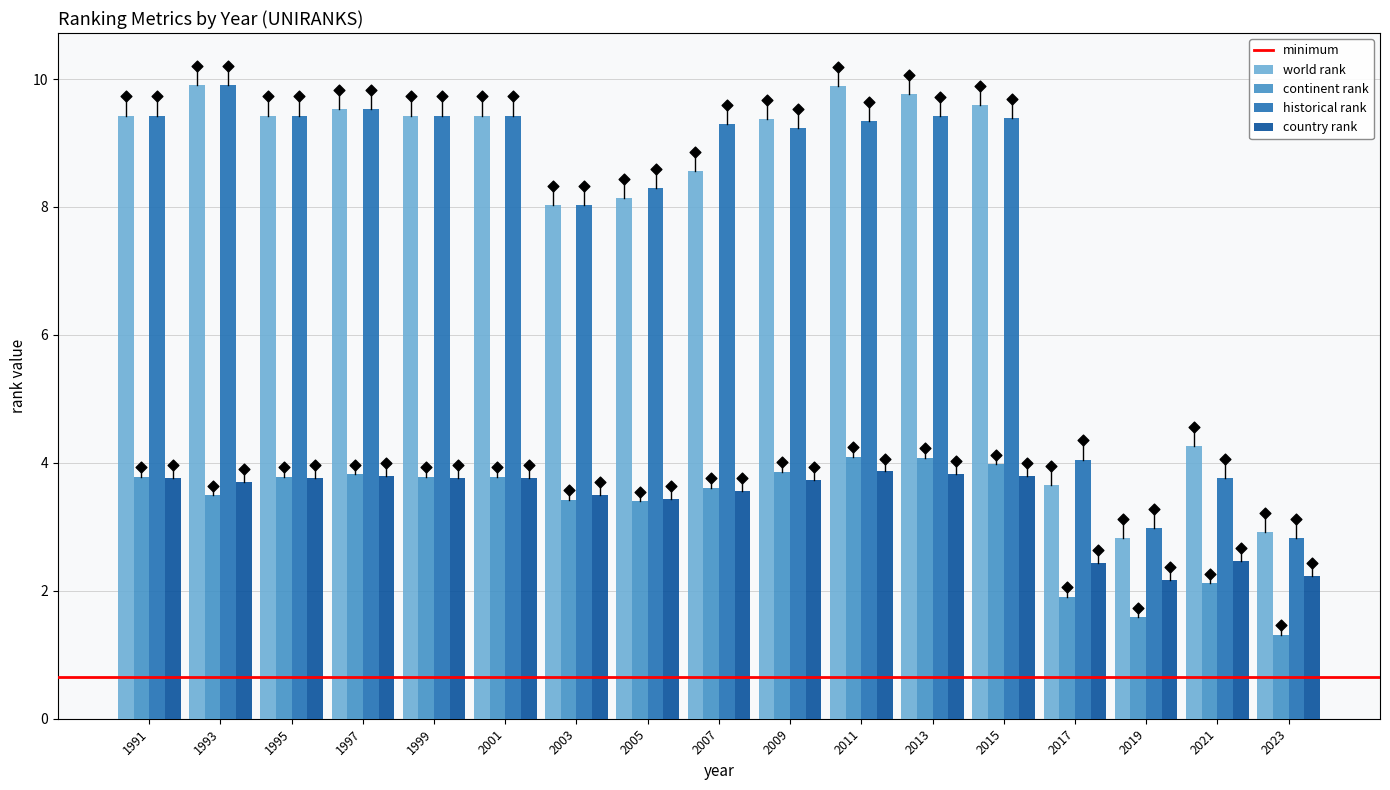

The continent rank series shows 3.6 at 2007. True or false?

True